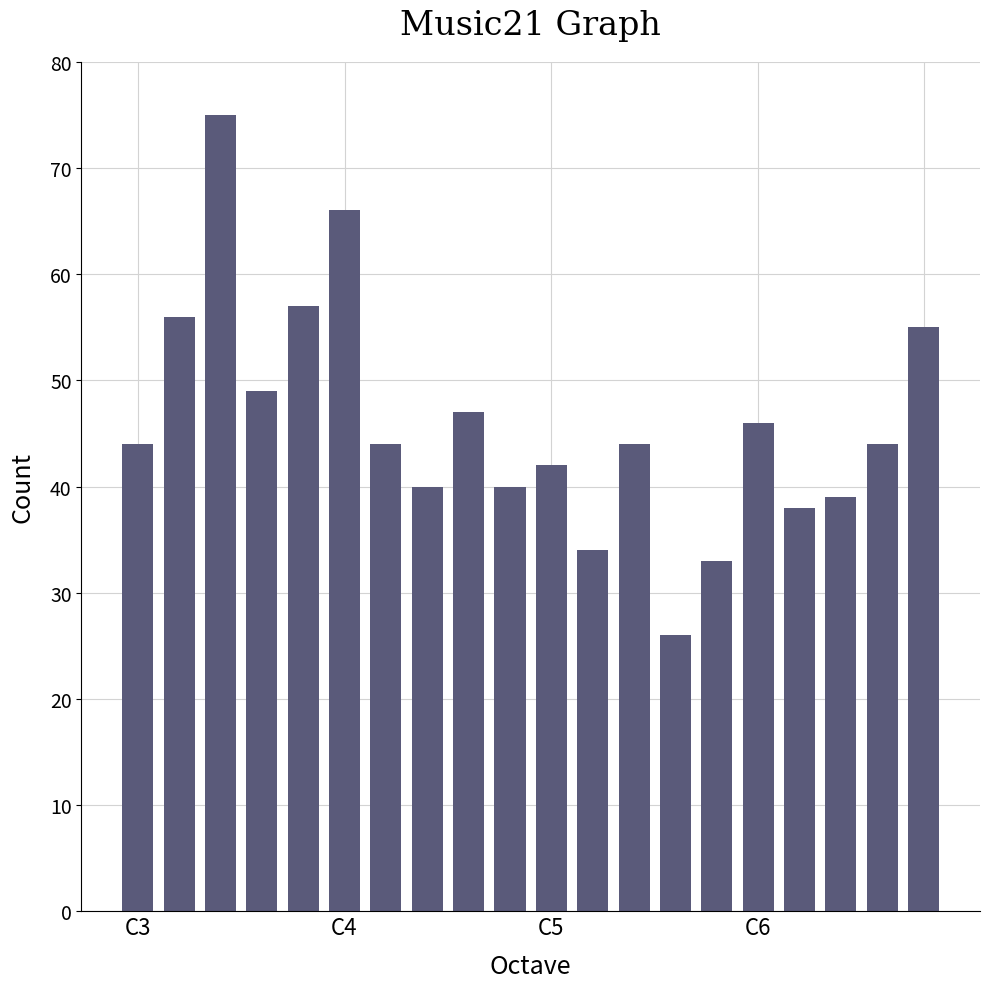

What is the maximum value shown in the chart?

75